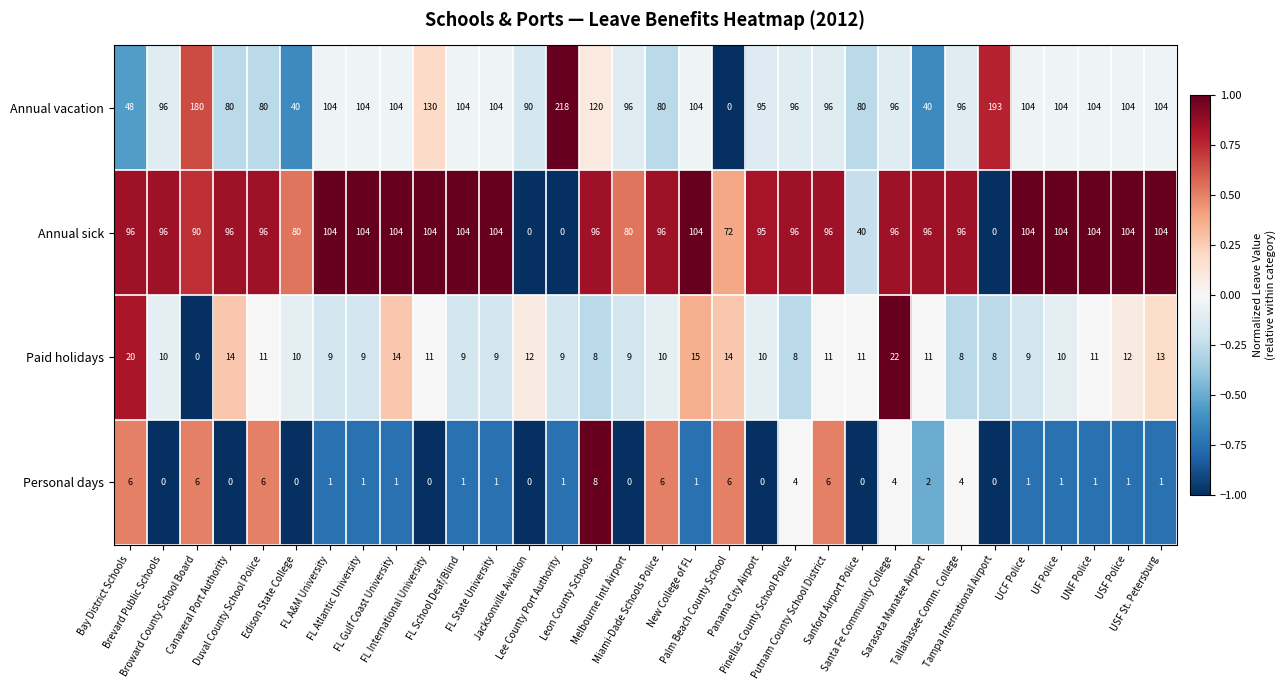

What is the difference between the second highest and second lowest values in the Annual vacation series?

153